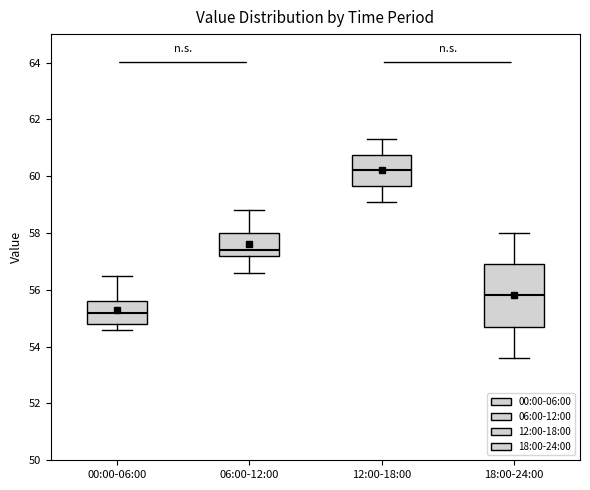

Comparing the boxes themselves (not the whiskers), which one is the tallest?

18:00-24:00